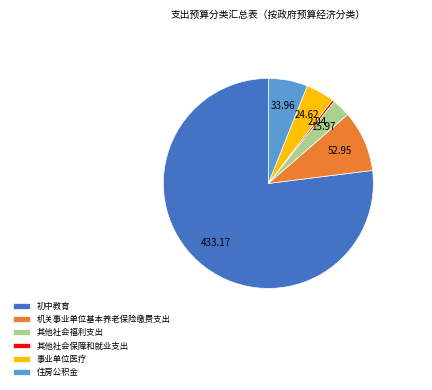

Is the sum of 住房公积金 and 机关事业单位基本养老保险缴费支出 greater than half?

No